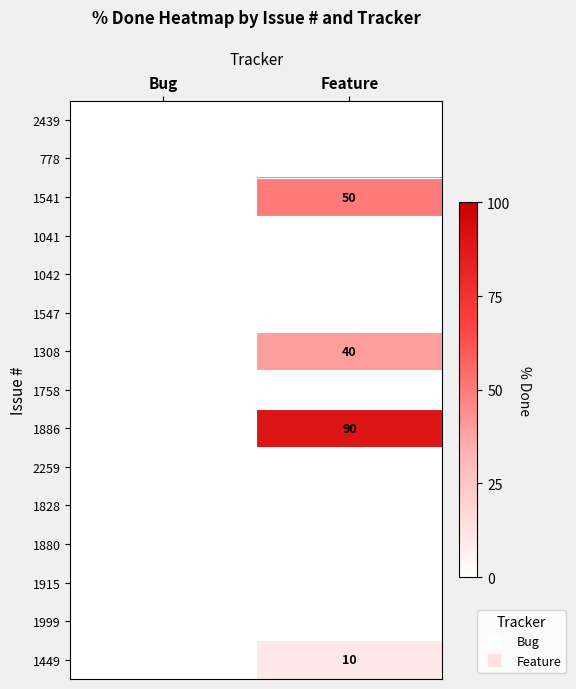

Which category has the highest value across all series?

Feature